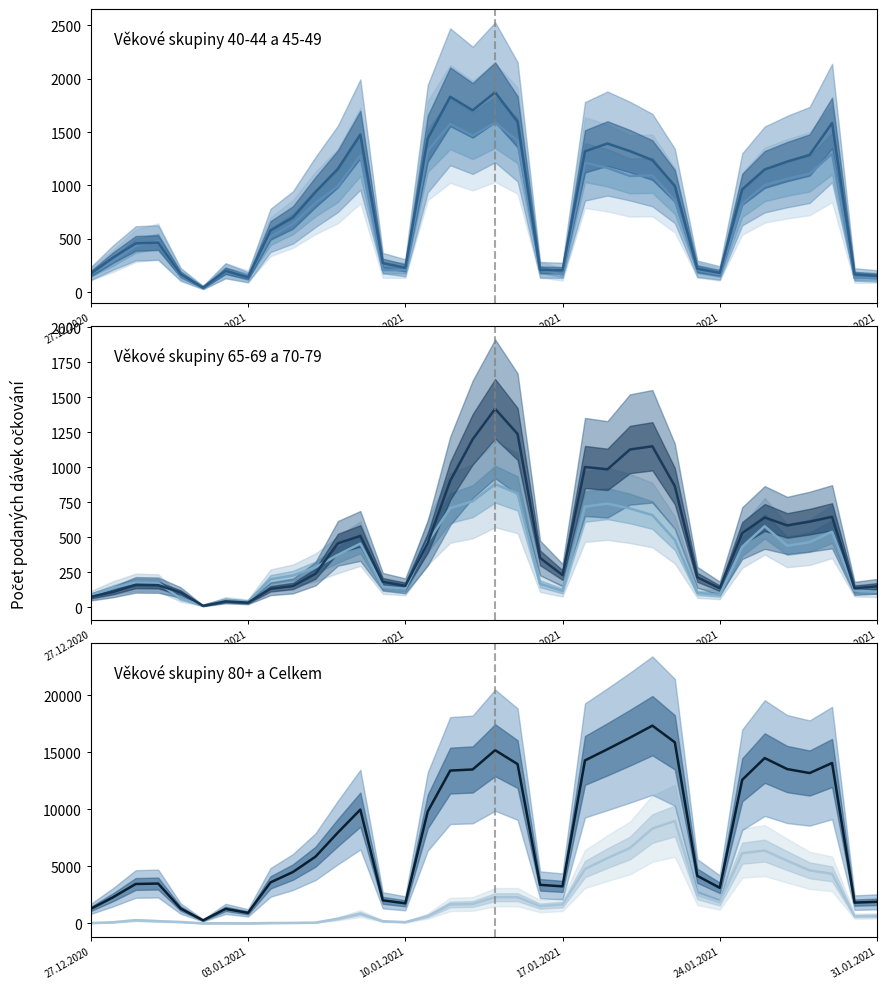

What is the sum of the values at 15 and 30?

24312